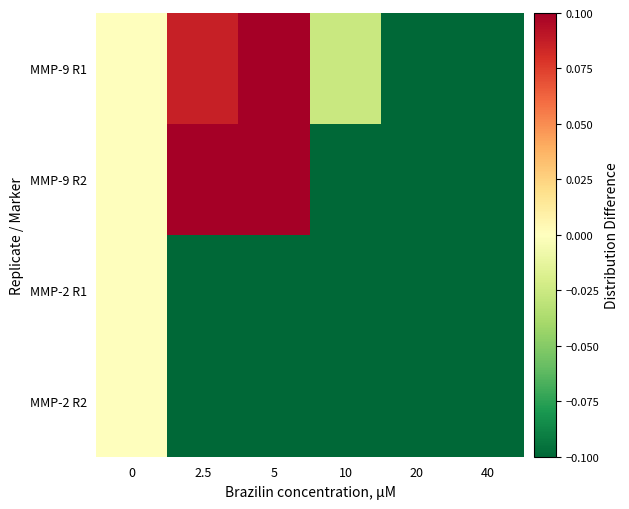

Which category has the lowest value across all series?

40